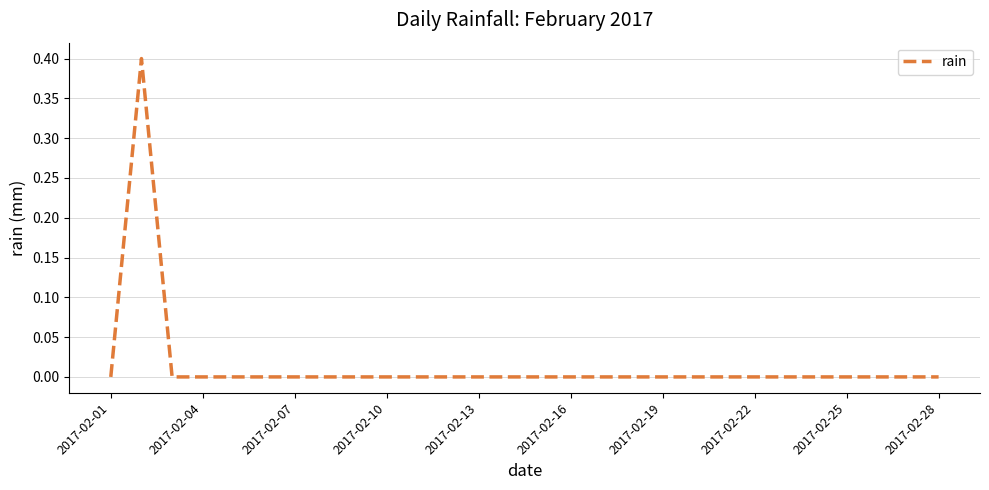

What is the greatest value displayed?

0.4